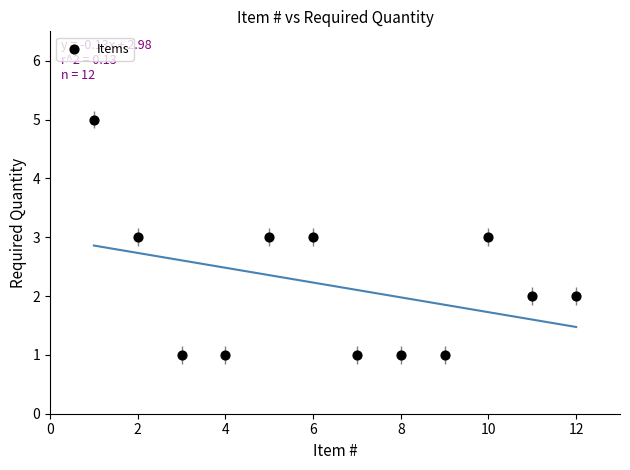

What is the range of Y values (max minus min)?

4